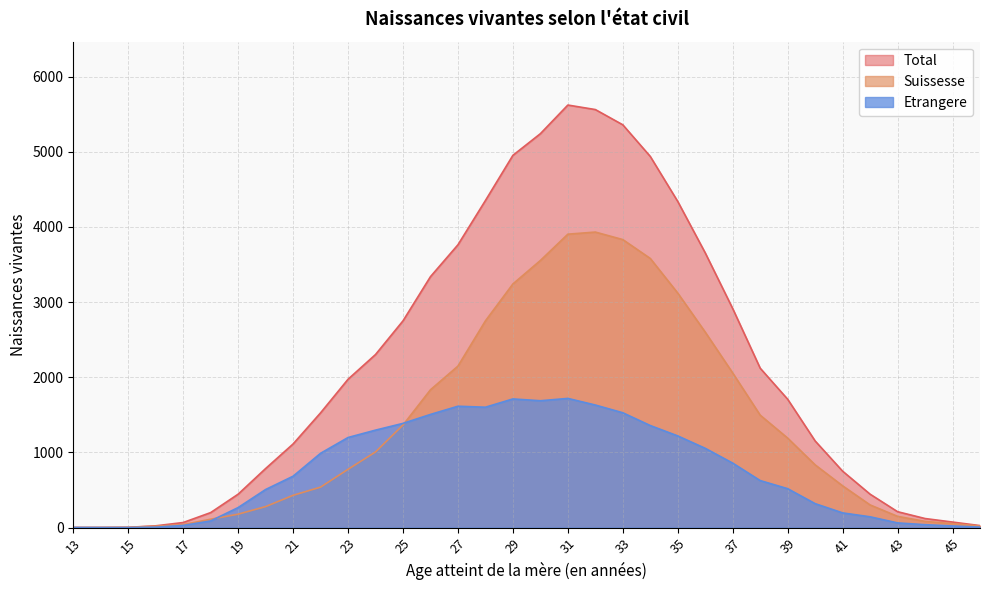

What is the maximum value for Etrangere?

1718